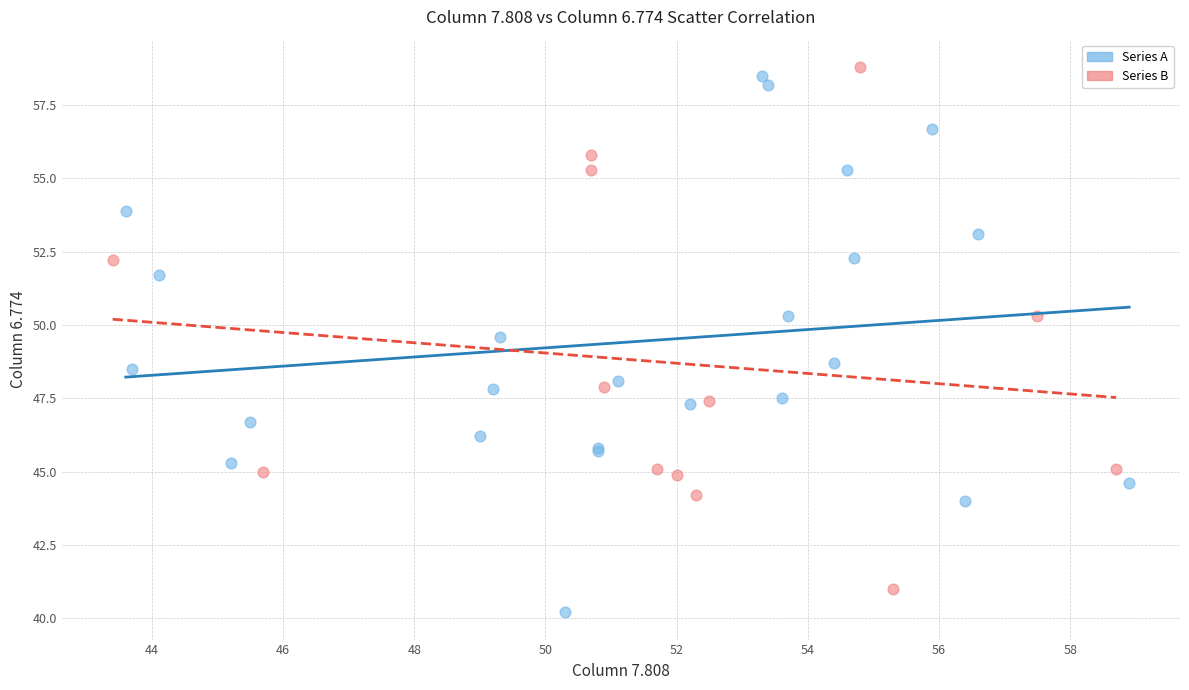

What are all the series names shown in the legend?

Series A, Series B